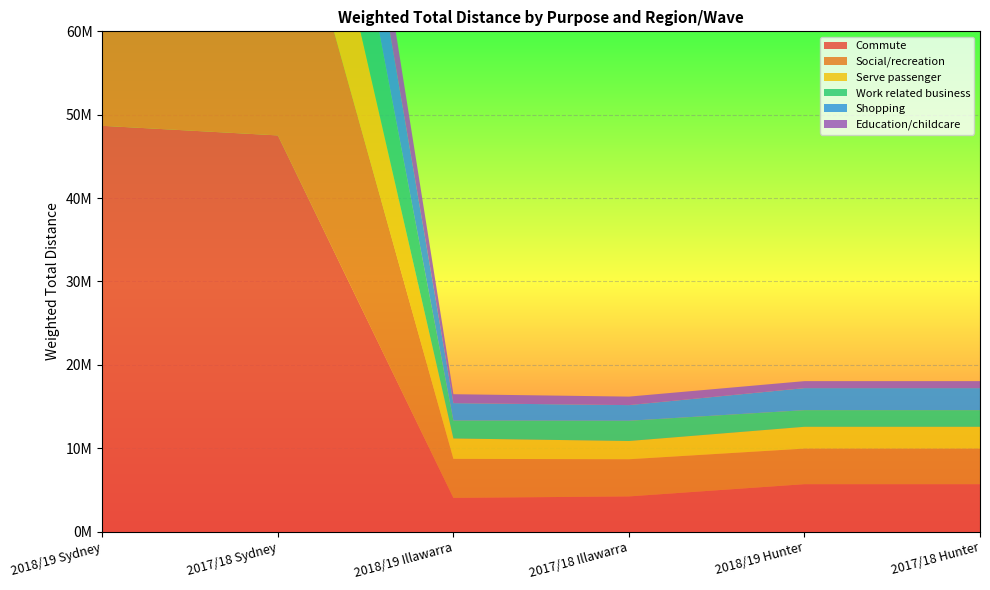

Reading left to right, transcribe all the data shown in this chart.

Commute: 48668000	47517000	4044000	4221000	5691000	5691000
Social/recreation: 39527000	36535000	4682000	4458000	4266000	4266000
Serve passenger: 20110000	19282000	2444000	2189000	2615000	2615000
Work related business: 20020000	20162000	2150000	2427000	1995000	1995000
Shopping: 15333000	14793000	2089000	1877000	2643000	2643000
Education/childcare: 11276000	10522000	1071000	1019000	838000	838000